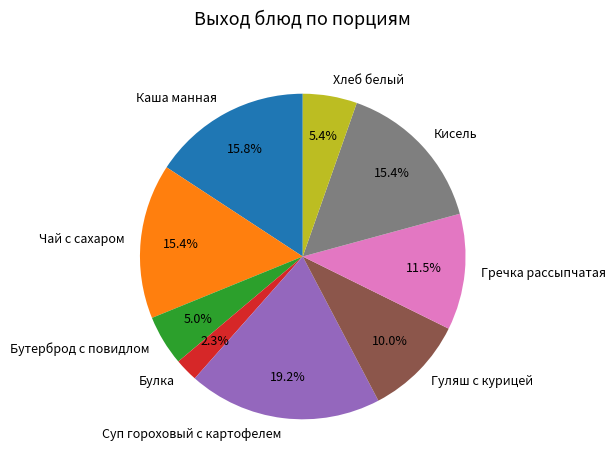

Is it true that Кисель is 6% of the pie?

False